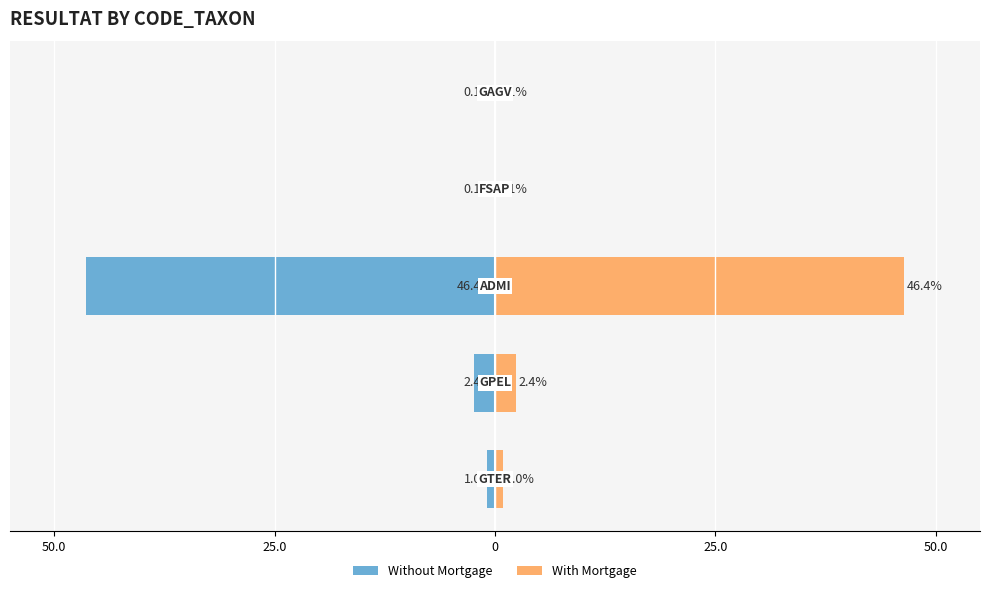

The value of With Mortgage at 25.0 is 0.9. True or false?

False